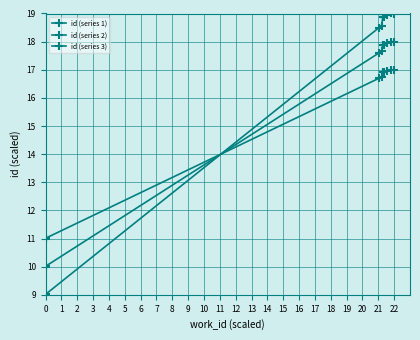

What is the value of the id (series 1) point at the 1st from the left?

9.0